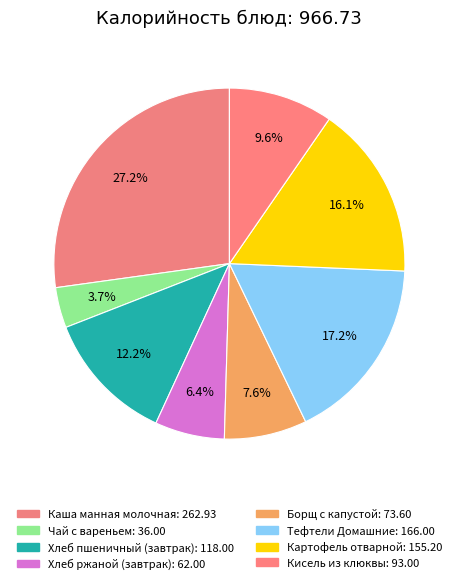

How much of the chart is everything except Чай с вареньем?

96.3%